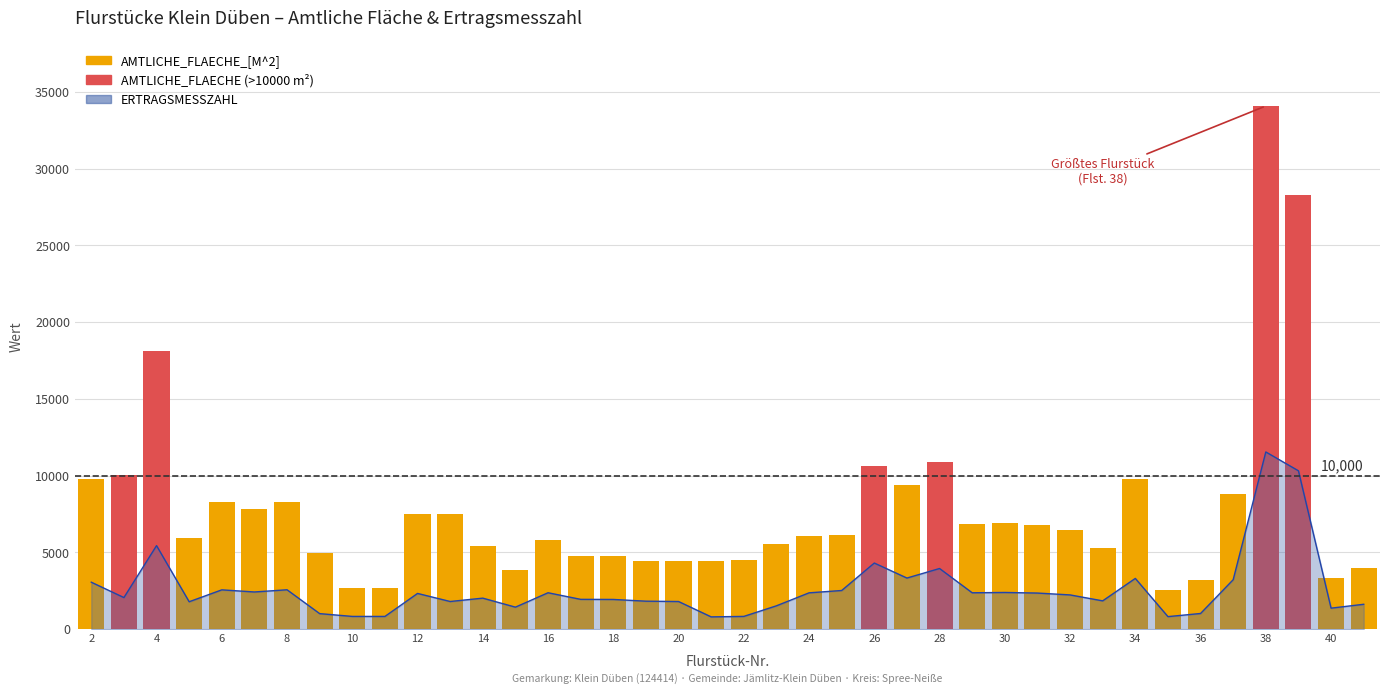

Is it true that the value at 19 is 1823?

True